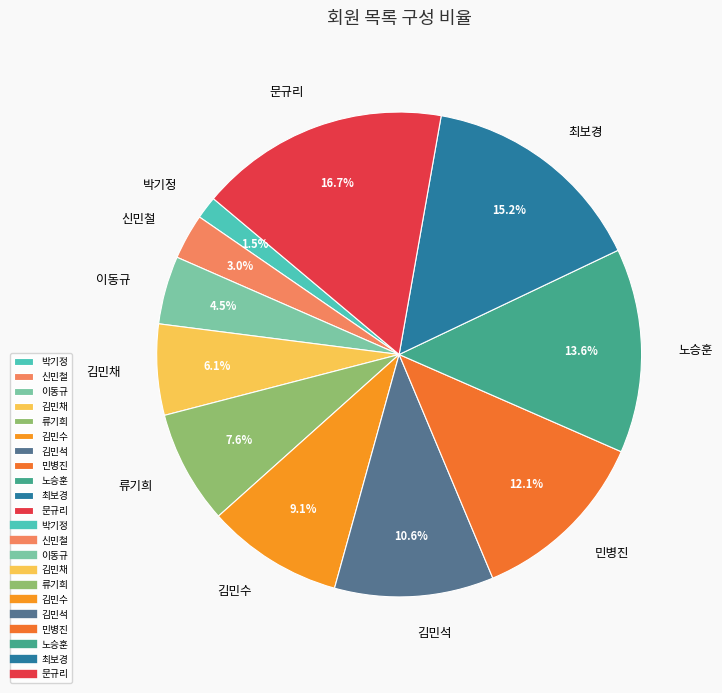

Which slice is the smallest?

박기정